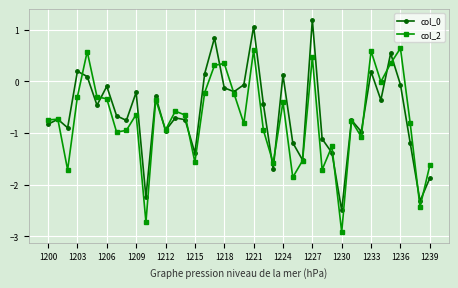

What is the value of the col_2 point at the 20th from the left?

-0.2